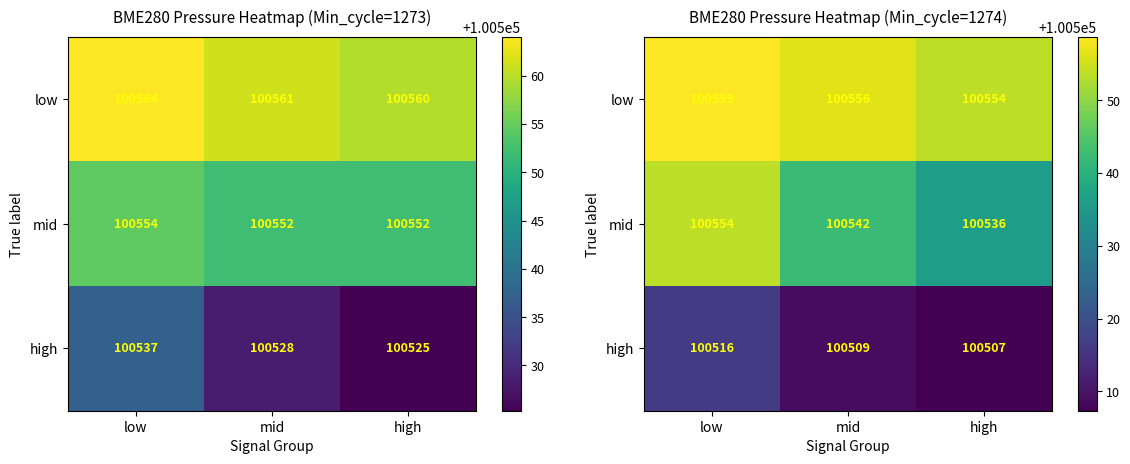

Is the value of low at high greater than the value of mid at mid?

Yes